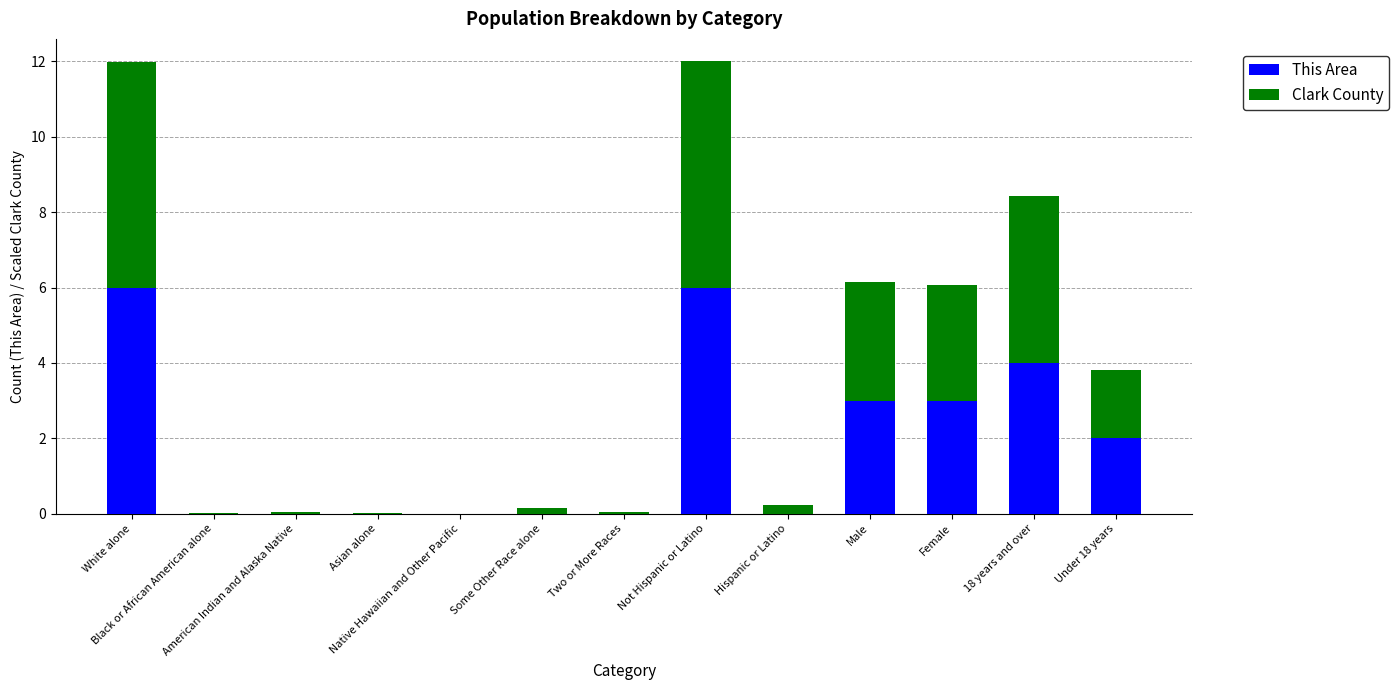

What is the sum of all This Area values?

24.0